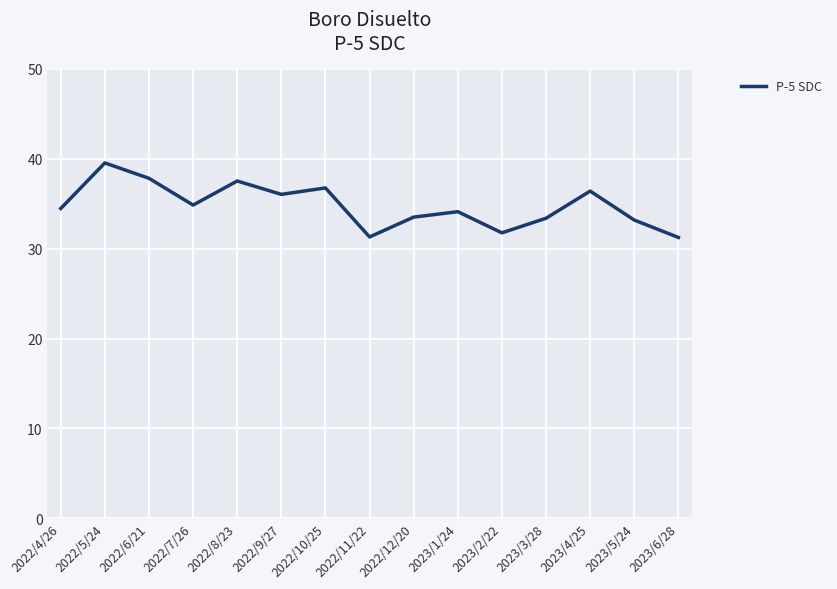

Which category has the highest value across all series?

2022/5/24